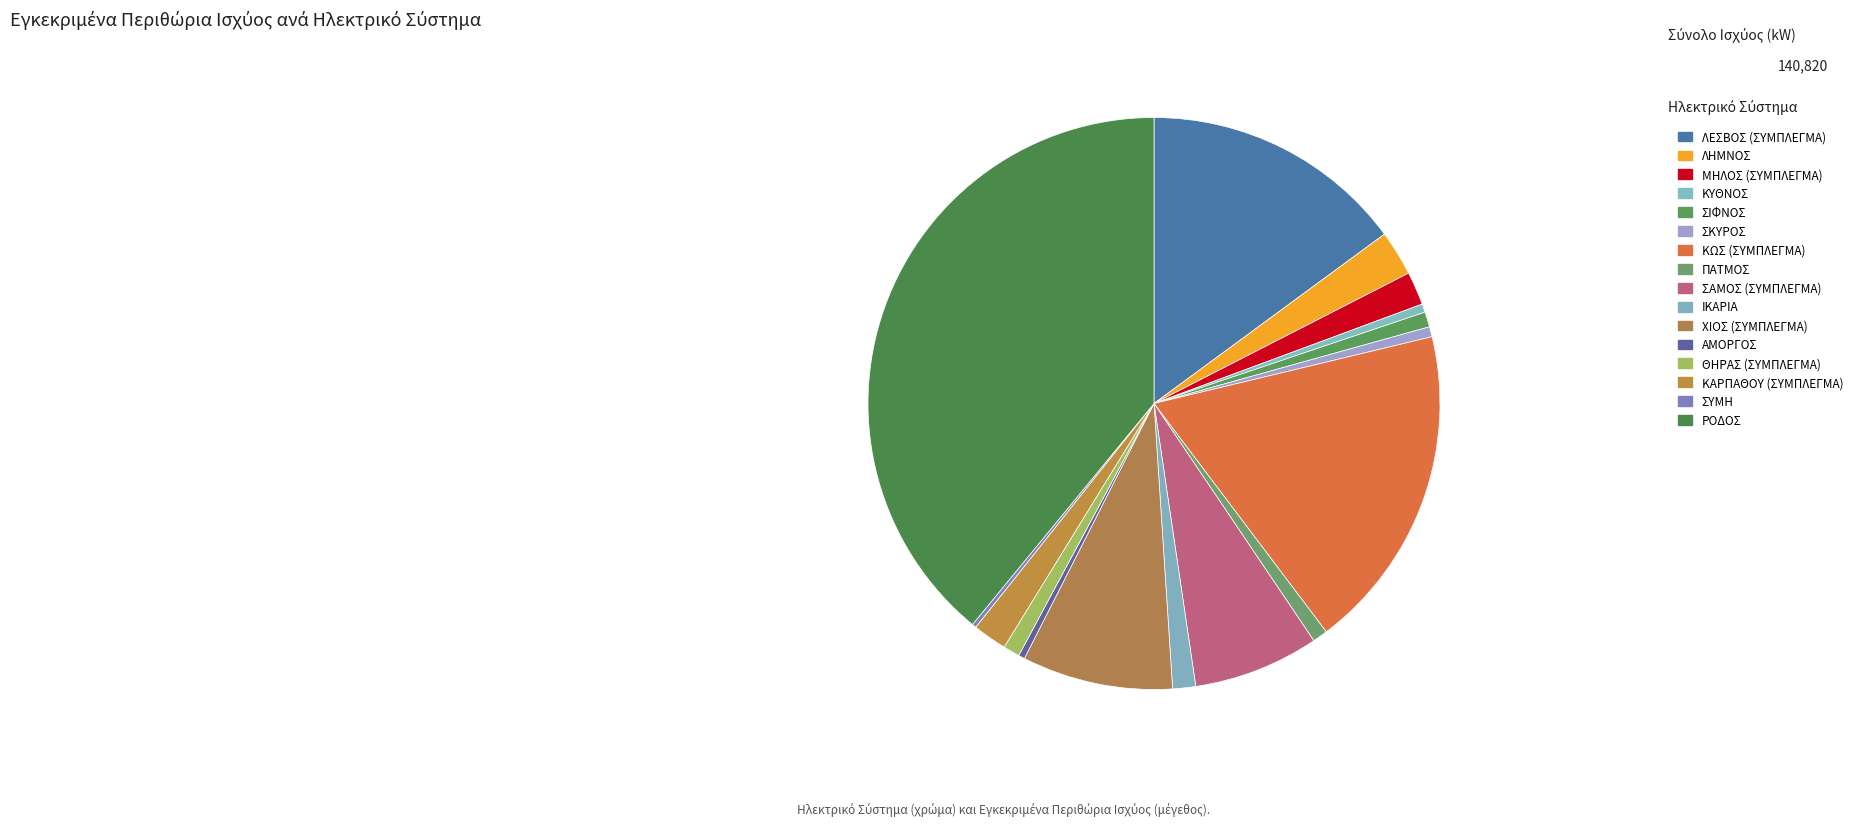

Does ΜΗΛΟΣ (ΣΥΜΠΛΕΓΜΑ) represent more than half of the total?

No